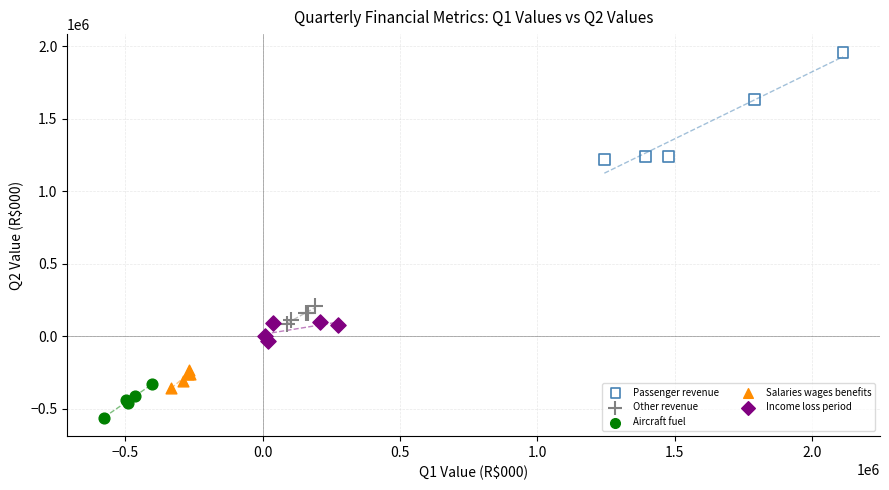

Which series has the widest spread of Y values?

Passenger revenue